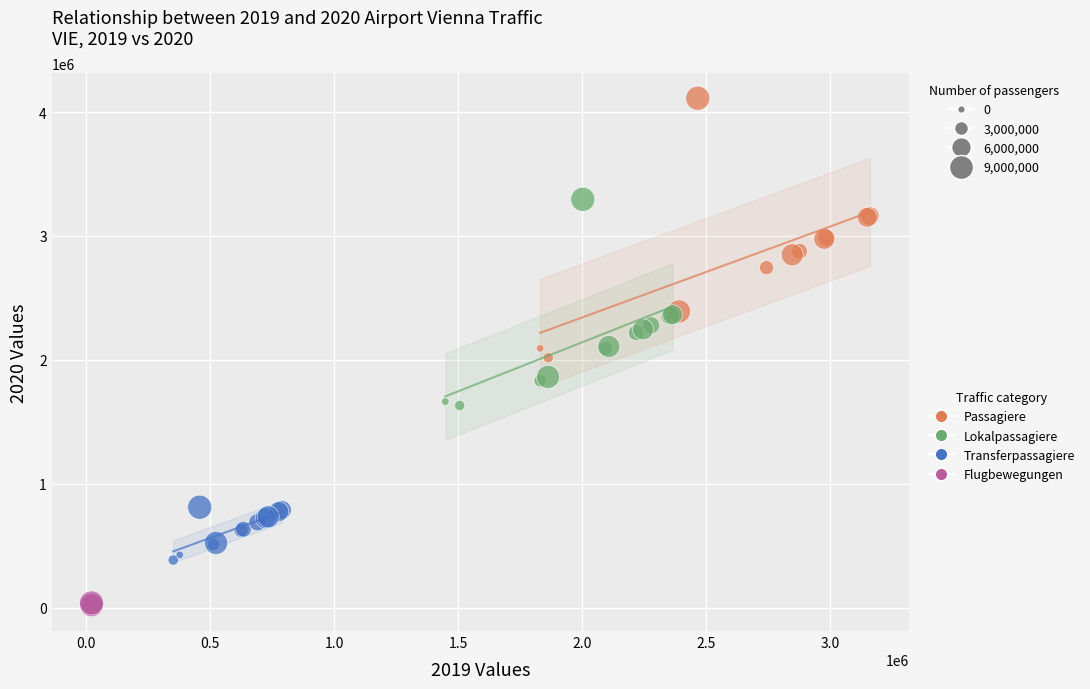

Which series reaches the minimum Y coordinate?

Flugbewegungen